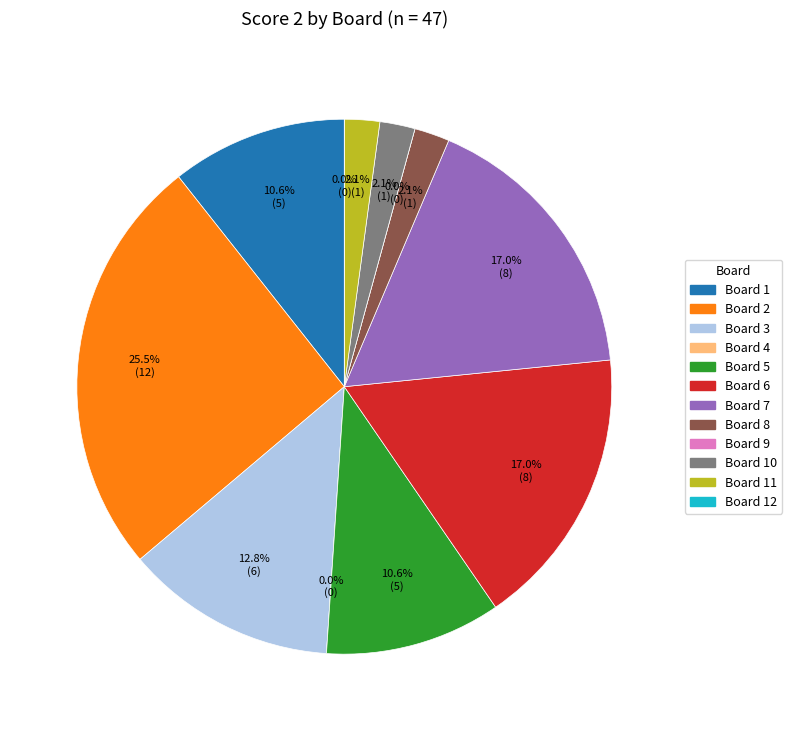

Between Board 10 and Board 4, which is larger?

Board 10